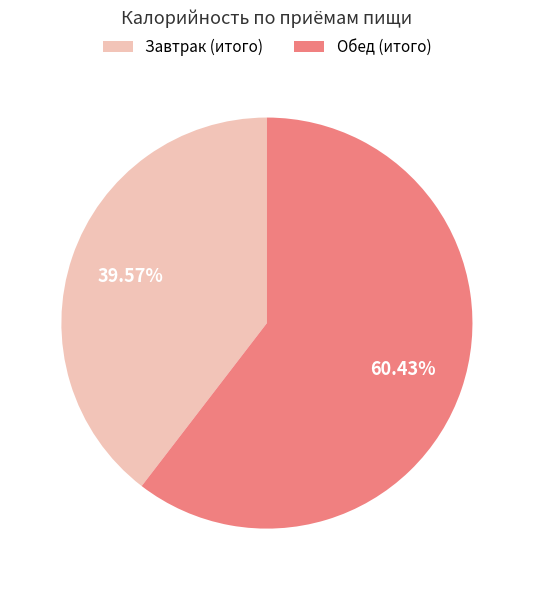

To the nearest percent, what is the combined percentage of Обед (итого) and Завтрак (итого)?

100%